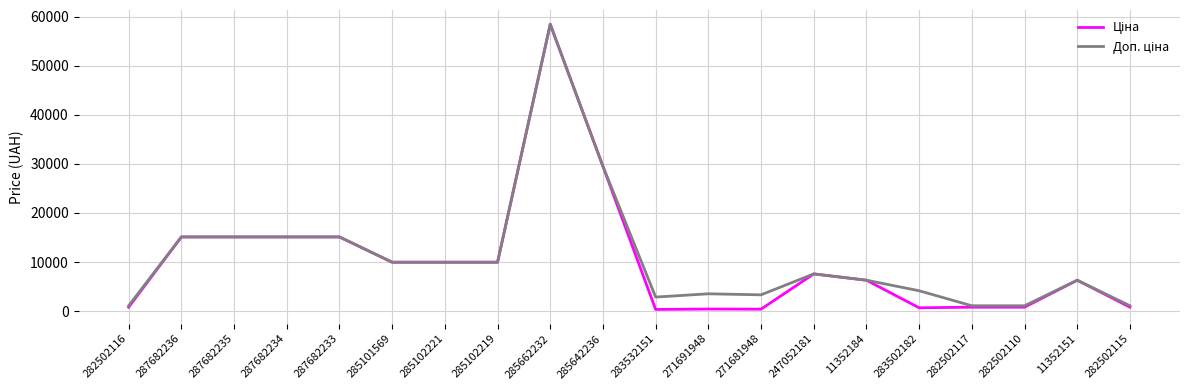

What is the greatest value displayed?

58426.5